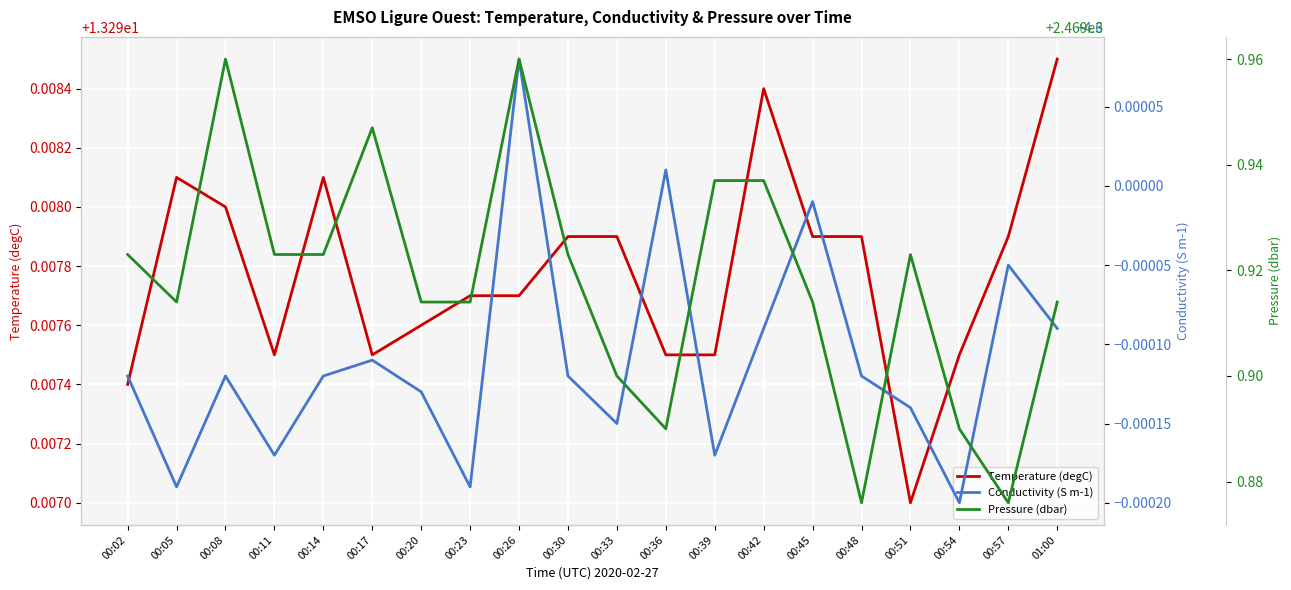

The value of Temperature (degC) at 00:54 is 23.8. True or false?

False